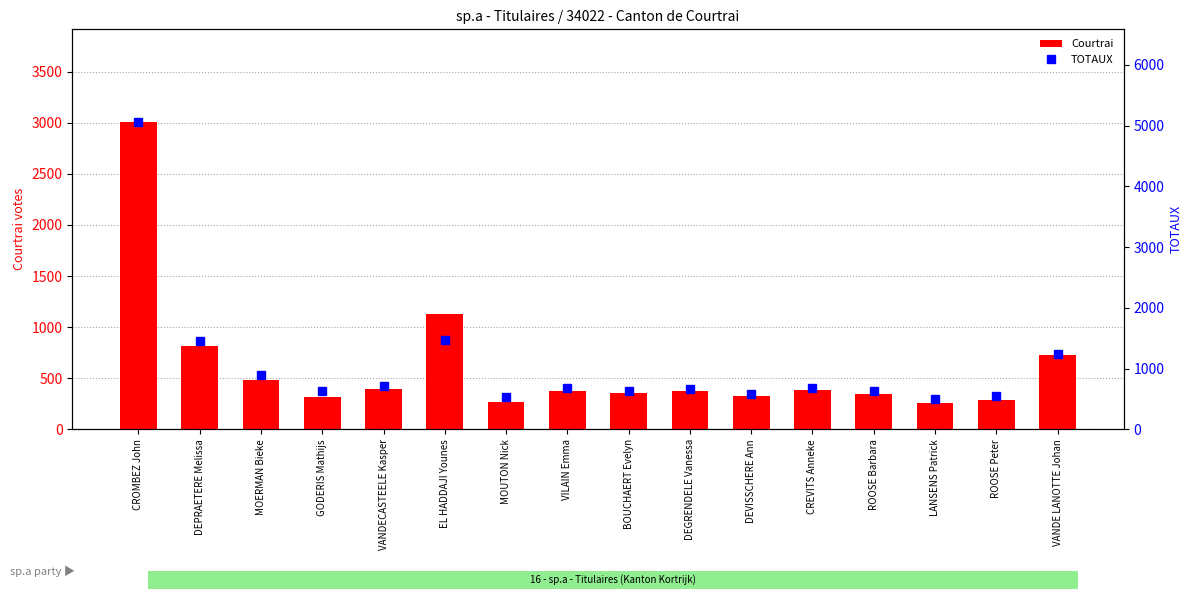

Which has a higher value, CREVITS Anneke or ROOSE Barbara?

CREVITS Anneke